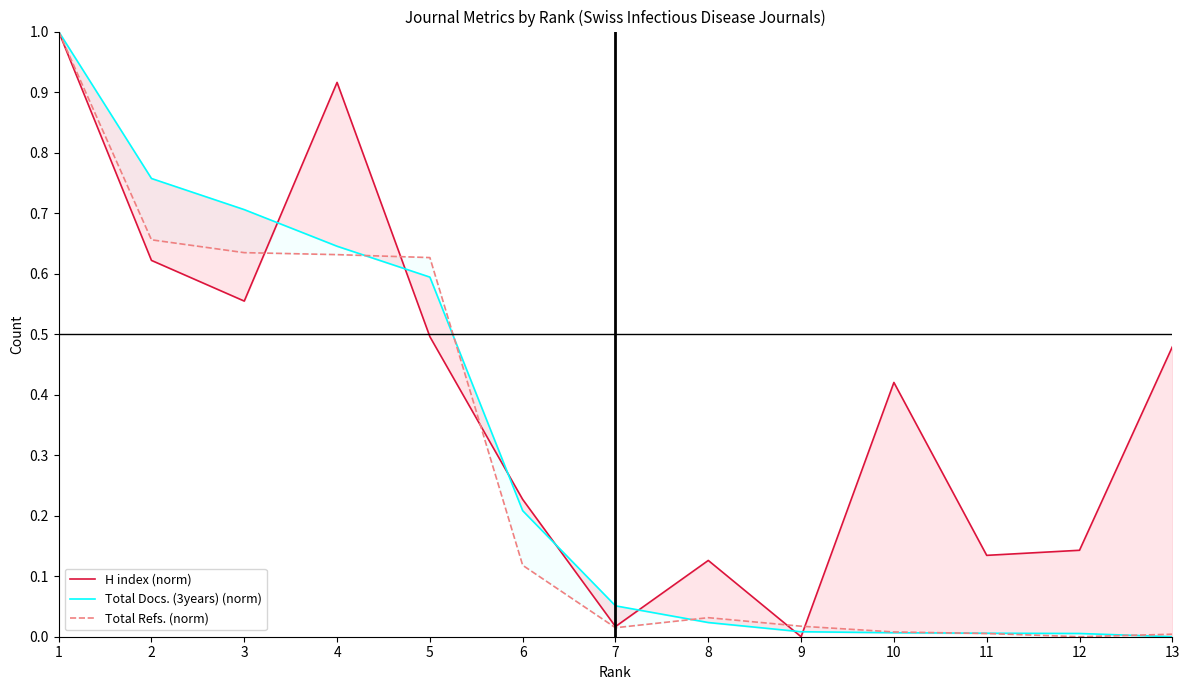

Is it true that H index (norm) equals 0.6 at 3?

True